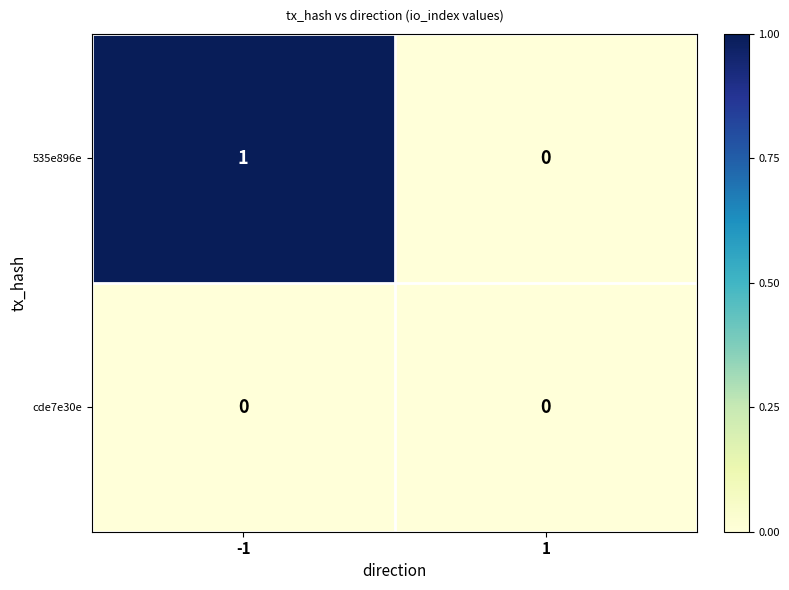

Reading right to left, extract all data points from this chart.

535e896e: 1=0	-1=1
cde7e30e: 1=0	-1=0